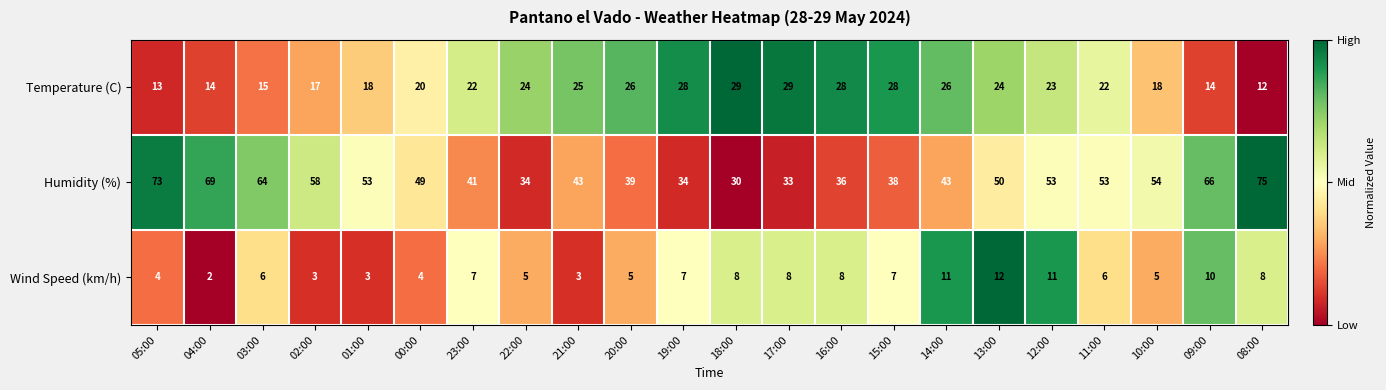

What is the highest value of the Humidity (%) series?

75